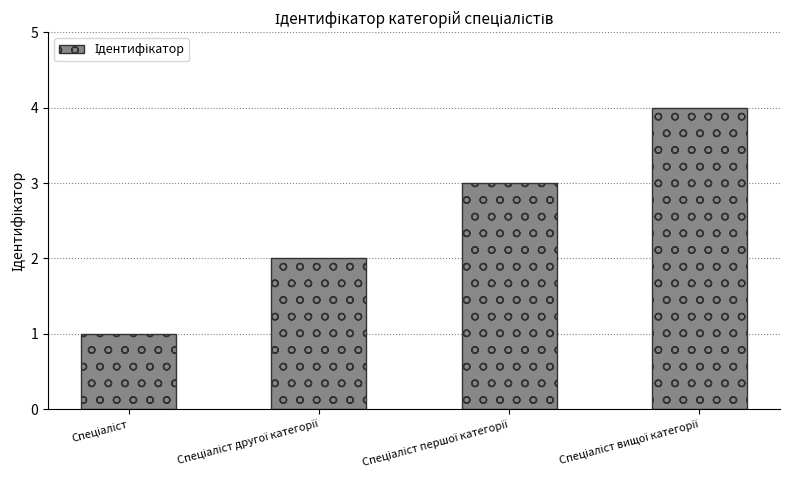

What is the sum of all values?

10